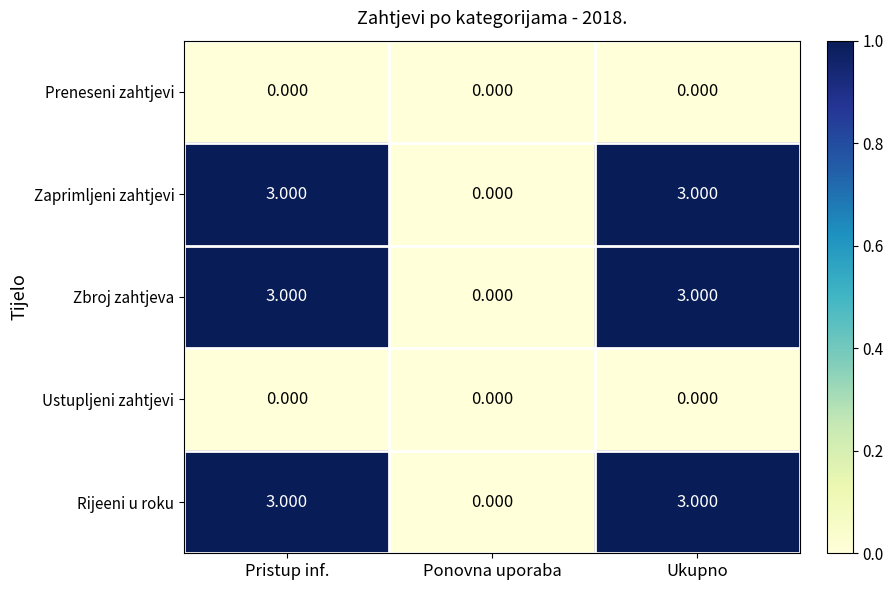

What is the difference between the highest and lowest values at Pristup inf.?

3